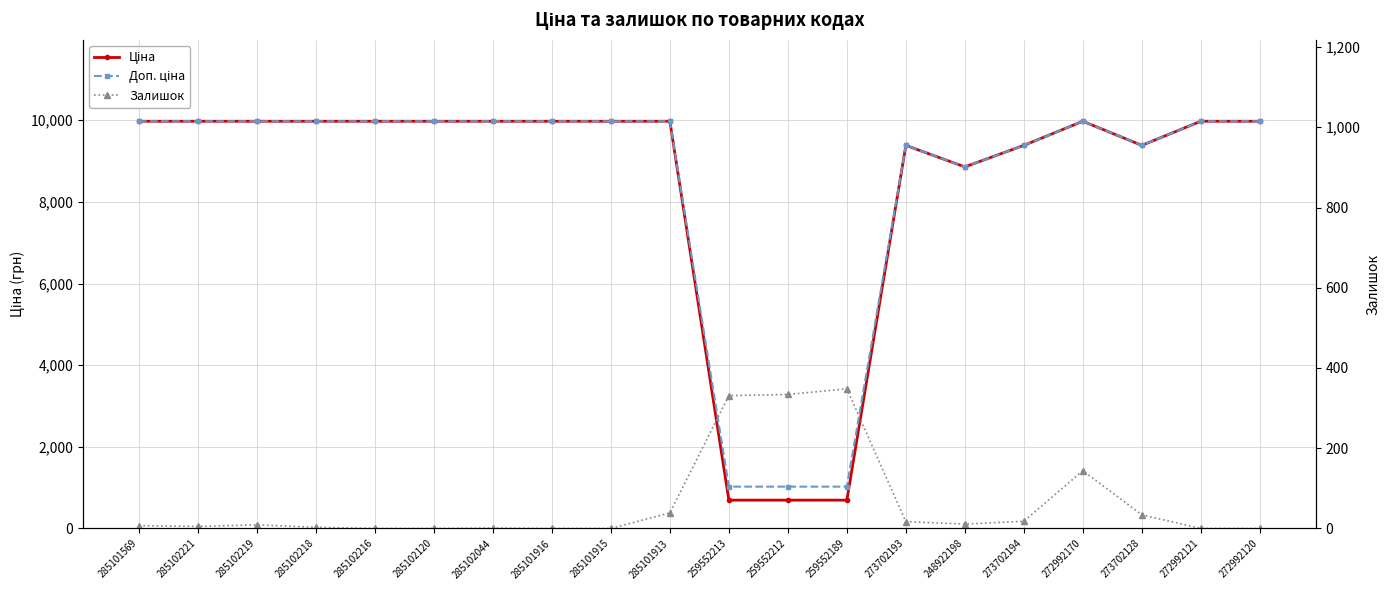

How many categories are shown in the chart?

20